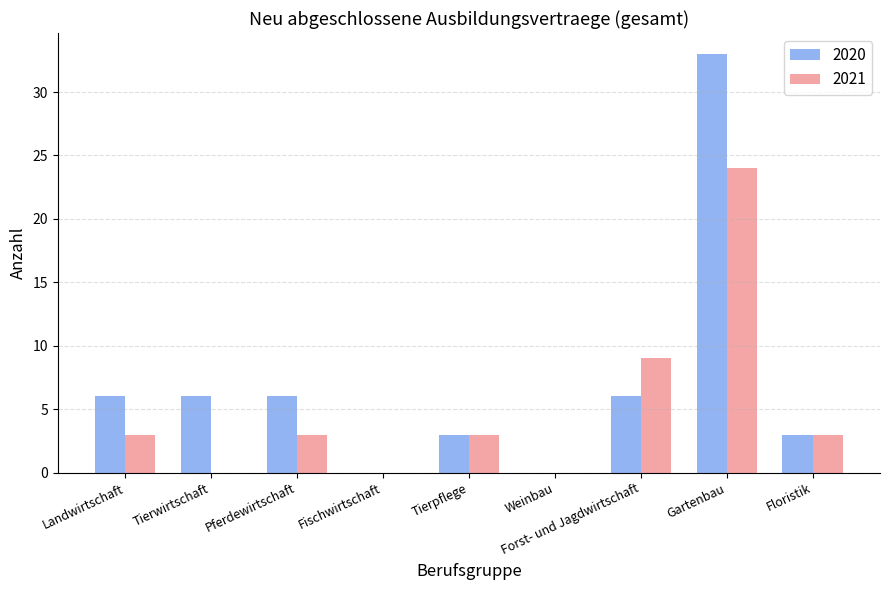

Is it true that 2020 equals 6 at Tierwirtschaft?

True